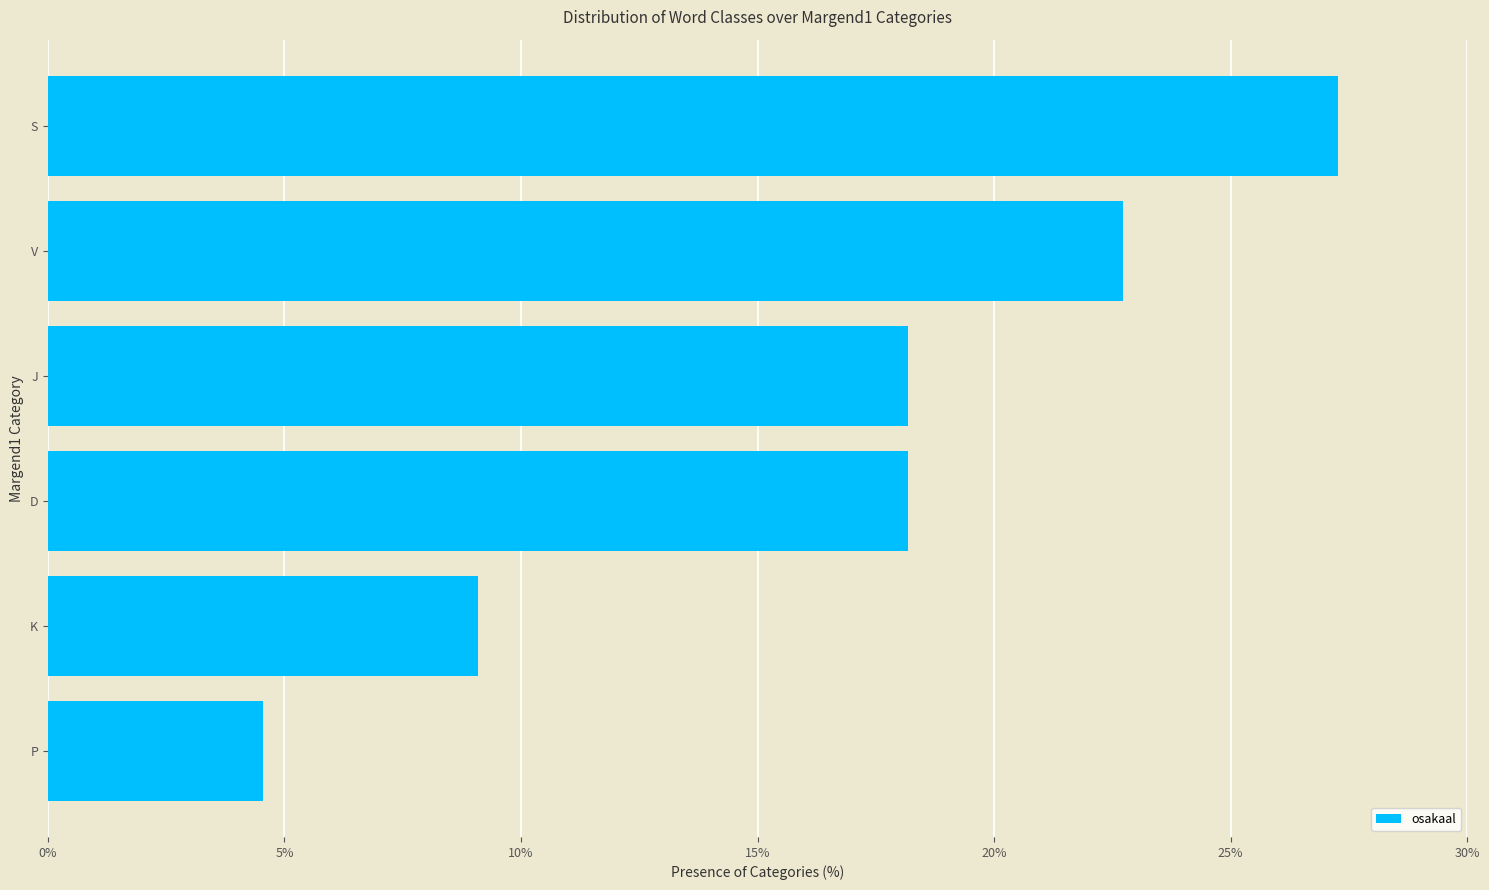

What is the difference between the maximum and minimum values?

22.7